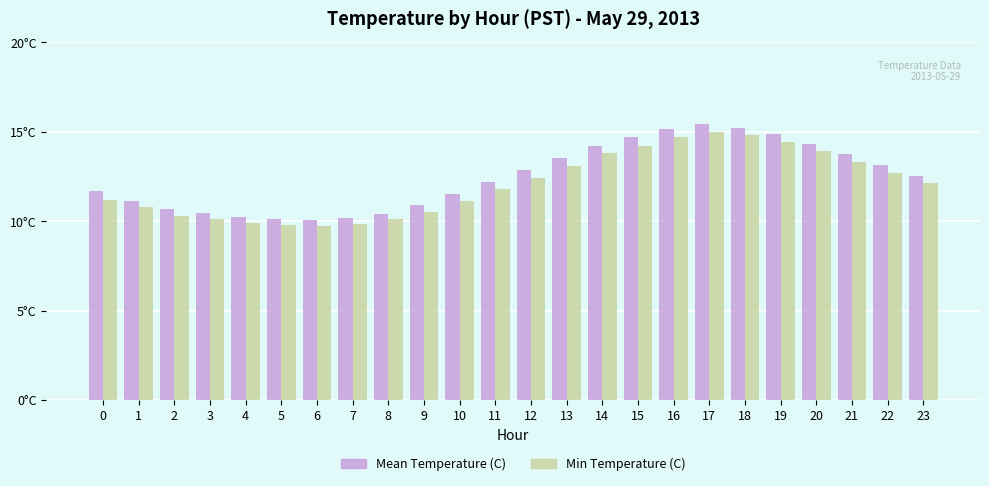

Where is Mean Temperature (C) nearest to the value 12?

11